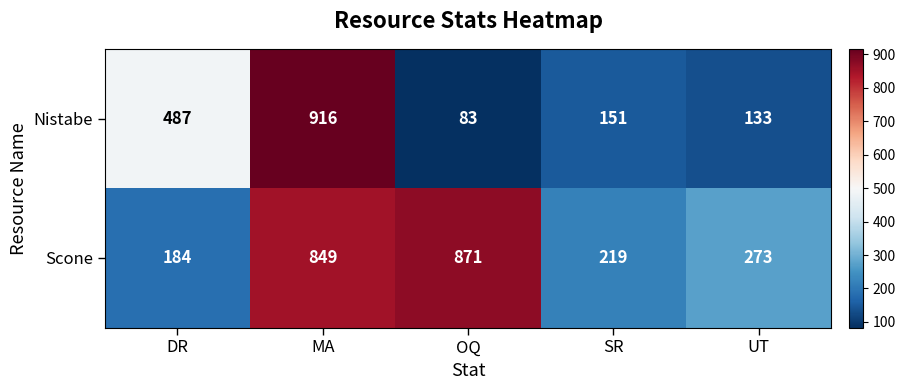

Where does the Nistabe series first go above 151?

DR